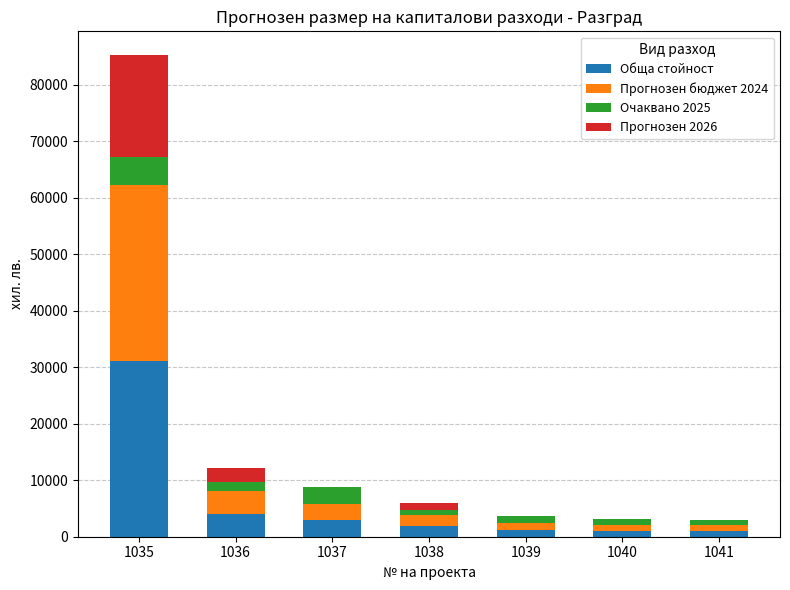

At which category is the sum across all series the highest?

1035